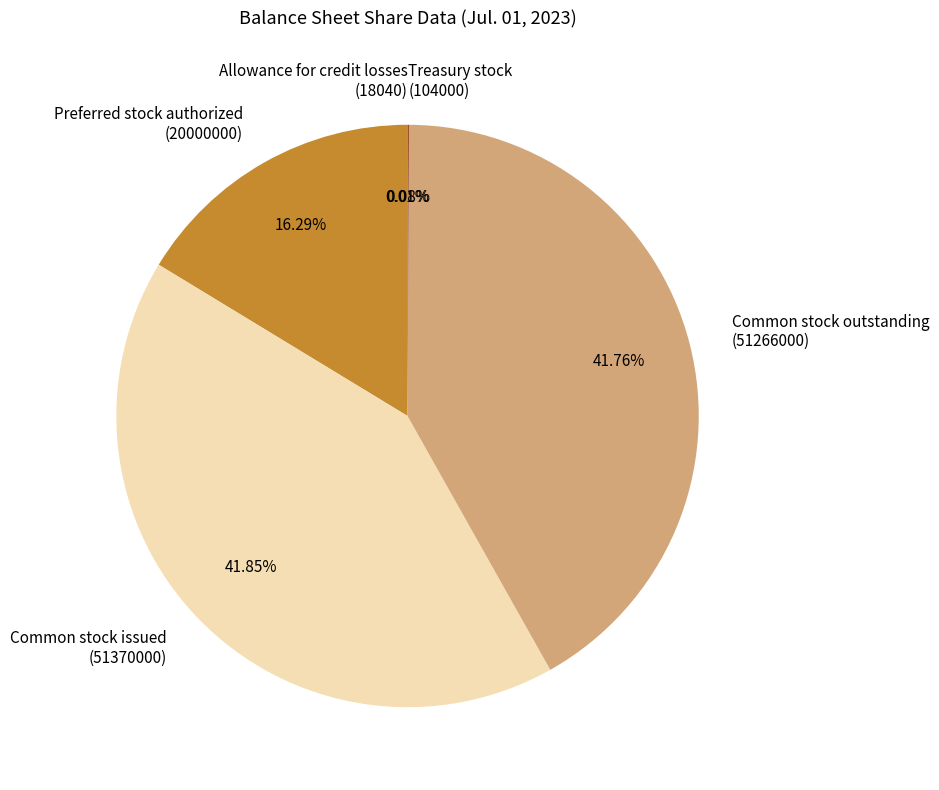

Which has a higher value, Preferred stock authorized (20000000) or Common stock outstanding (51266000)?

Common stock outstanding (51266000)